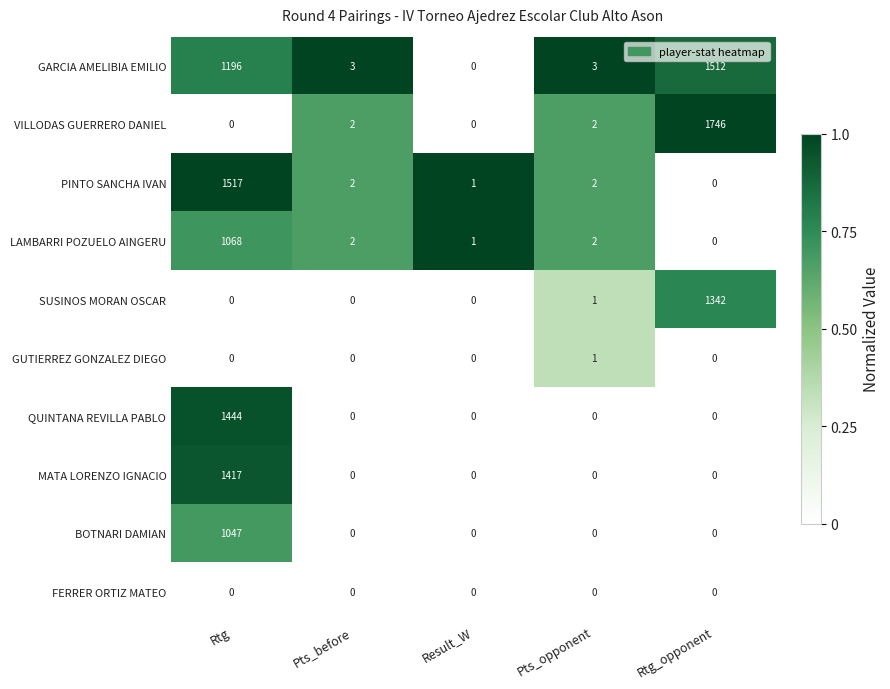

At how many categories does at least one series exceed 0?

5